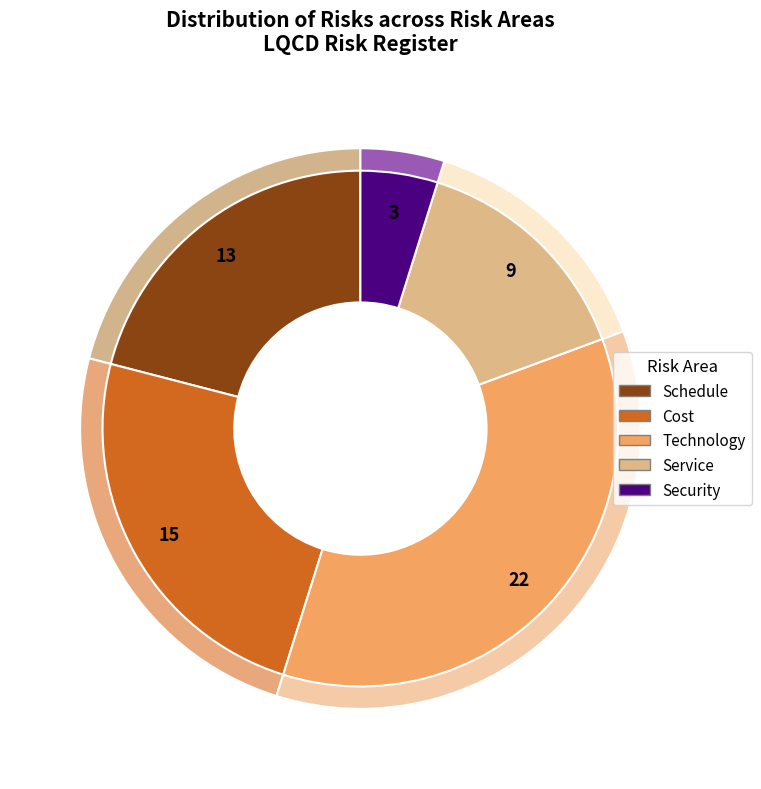

To the nearest percent, what portion does Schedule represent?

21%